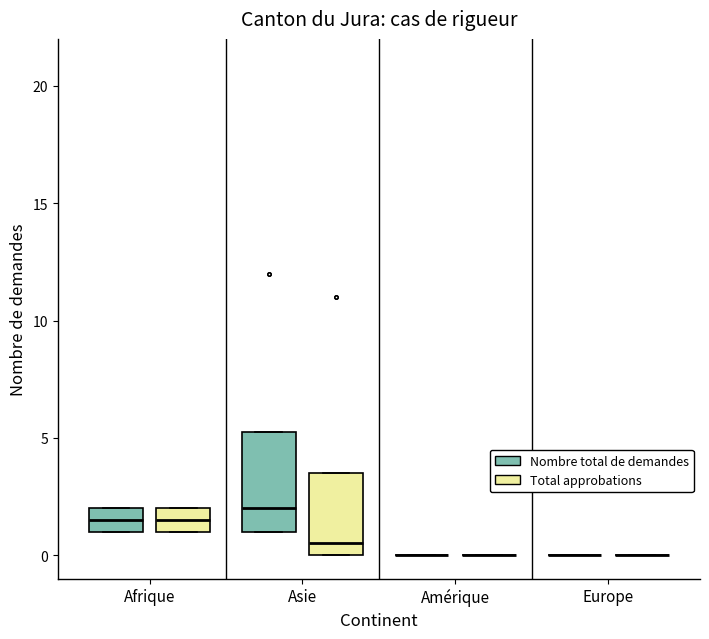

Reading left to right, transcribe this box plot: for each box, give where its median line is, the range the box spans, and where its two whiskers end, as read against the y-axis. The values are not printed on the chart, so give them approximately, as read against the axis.

Afrique (Nombre total de demandes): median 1.5, box 1.0 to 2.0, whiskers 1.0 to 2.0
Afrique (Total approbations): median 1.5, box 1.0 to 2.0, whiskers 1.0 to 2.0
Asie (Nombre total de demandes): median 2.0, box 1.0 to 5.5, whiskers 1.0 to 5.5
Asie (Total approbations): median 0.5, box 0.0 to 3.5, whiskers 0.0 to 3.5
Amérique (Nombre total de demandes): box collapsed to a line at 0.0, whiskers 0.0 to 0.0
Amérique (Total approbations): box collapsed to a line at 0.0, whiskers 0.0 to 0.0
Europe (Nombre total de demandes): box collapsed to a line at 0.0, whiskers 0.0 to 0.0
Europe (Total approbations): box collapsed to a line at 0.0, whiskers 0.0 to 0.0